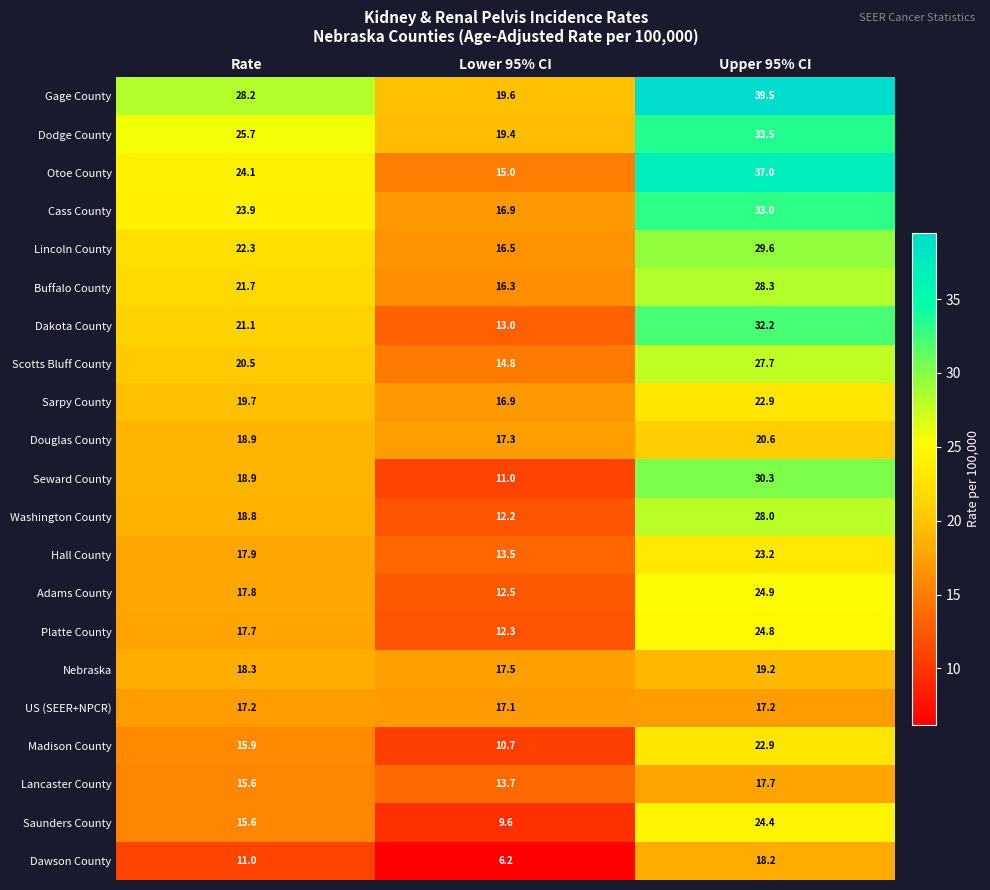

Rank the categories by Otoe County value from highest to lowest.

Upper 95% CI, Rate, Lower 95% CI